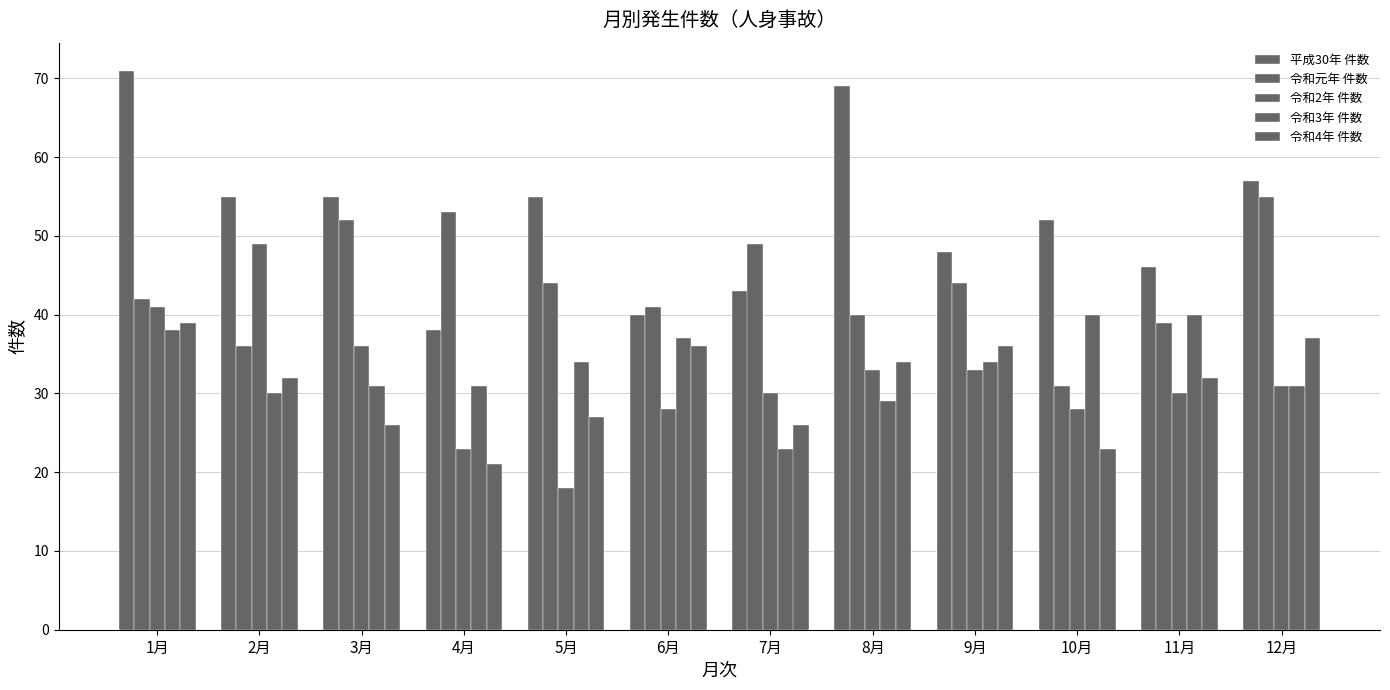

How many distinct data groups are displayed?

5